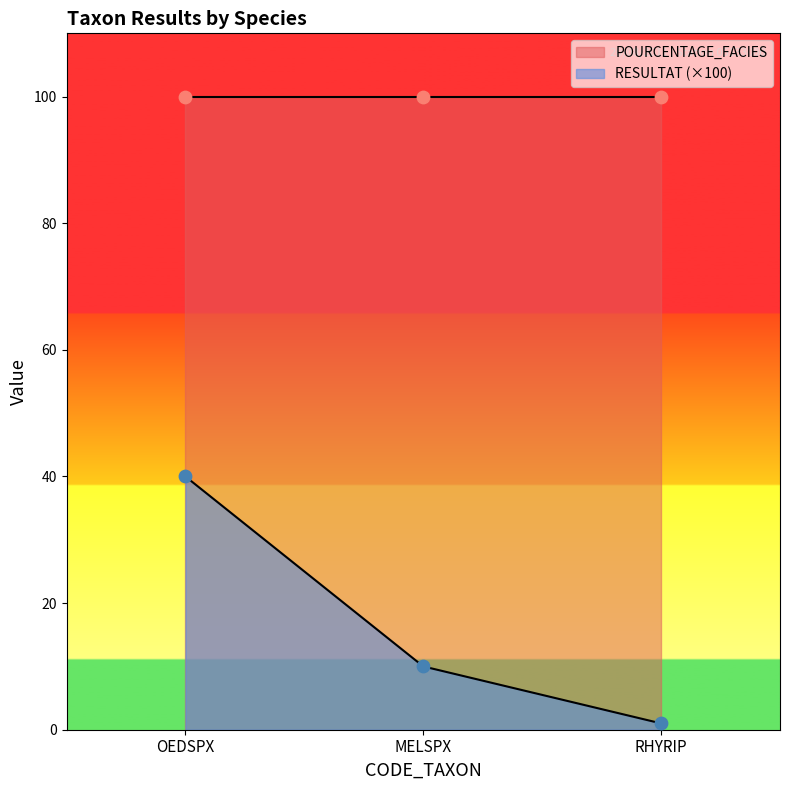

Approximately how many times larger is the value at RHYRIP compared to MELSPX?

0.1